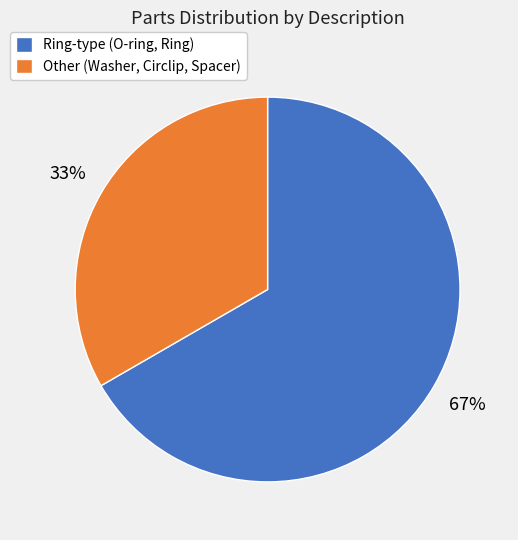

Is there any slice that represents more than half of the pie?

Yes